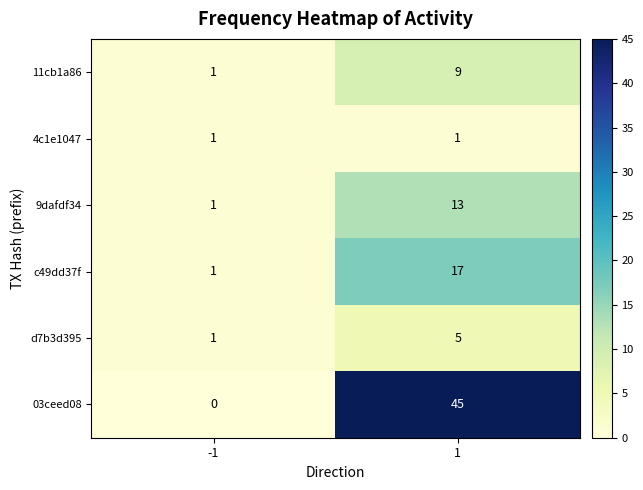

What is the spread (max minus min) of values at 1?

44